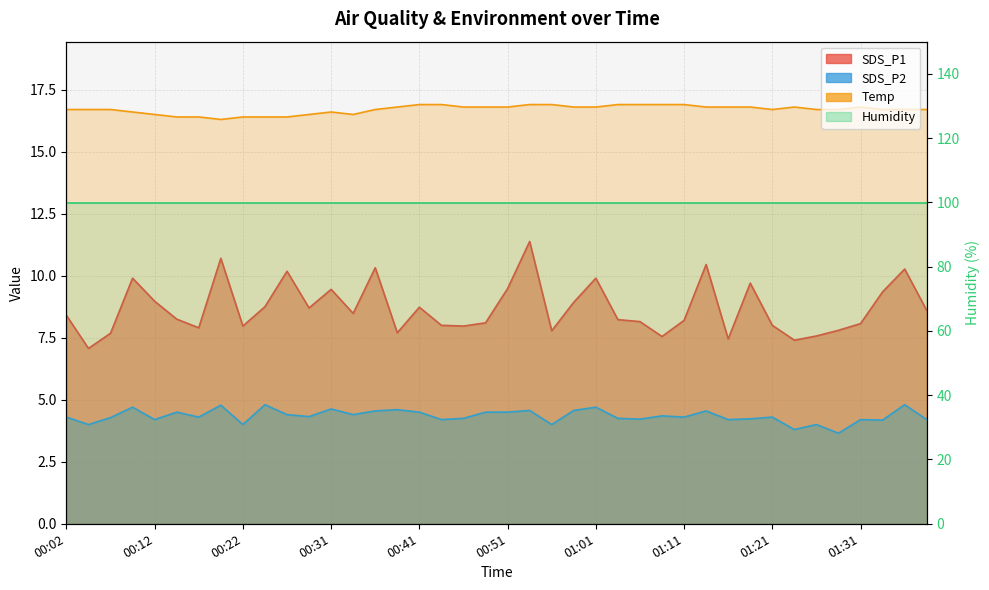

True or false: Temp and SDS_P2 intersect in this chart.

False